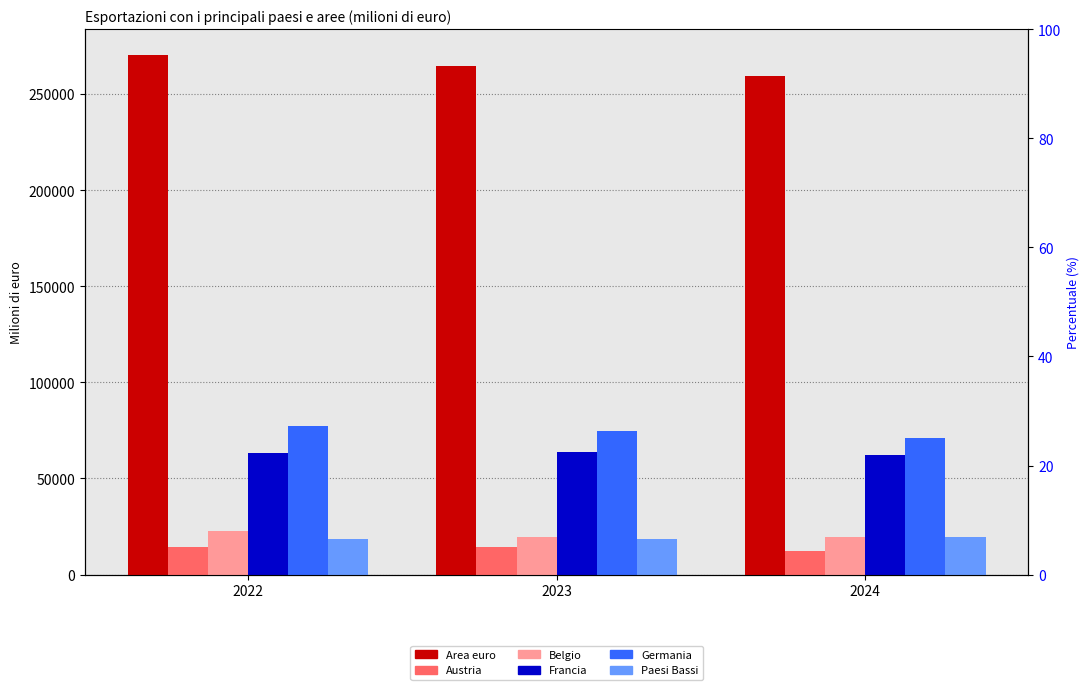

What is the greatest value displayed?

270239.0